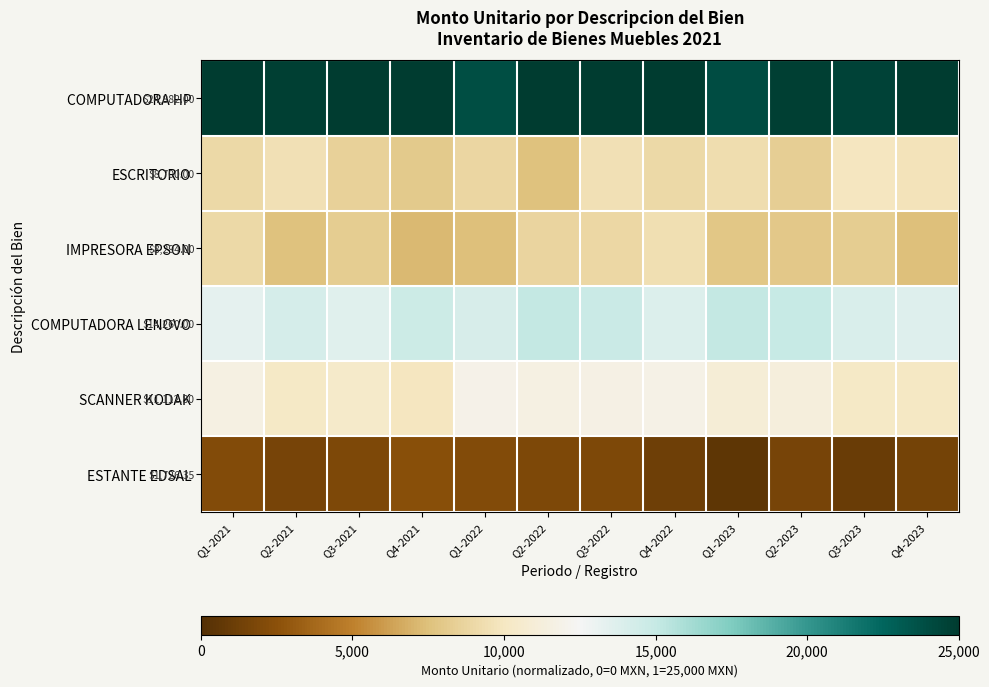

At how many categories does at least one series exceed 0?

12